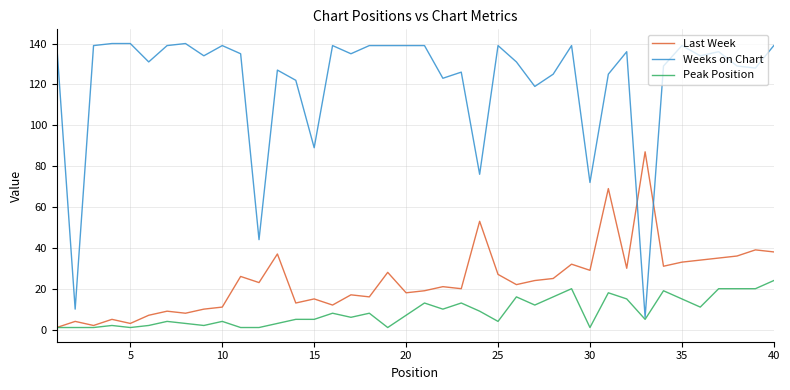

Does the chart have visible grid lines?

Yes